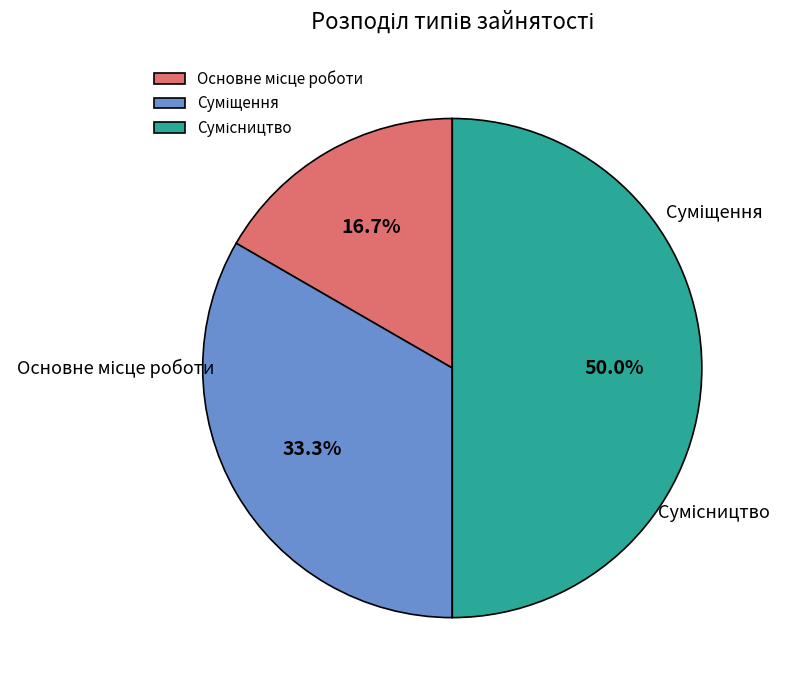

What is the smallest slice in the pie chart?

Основне місце роботи